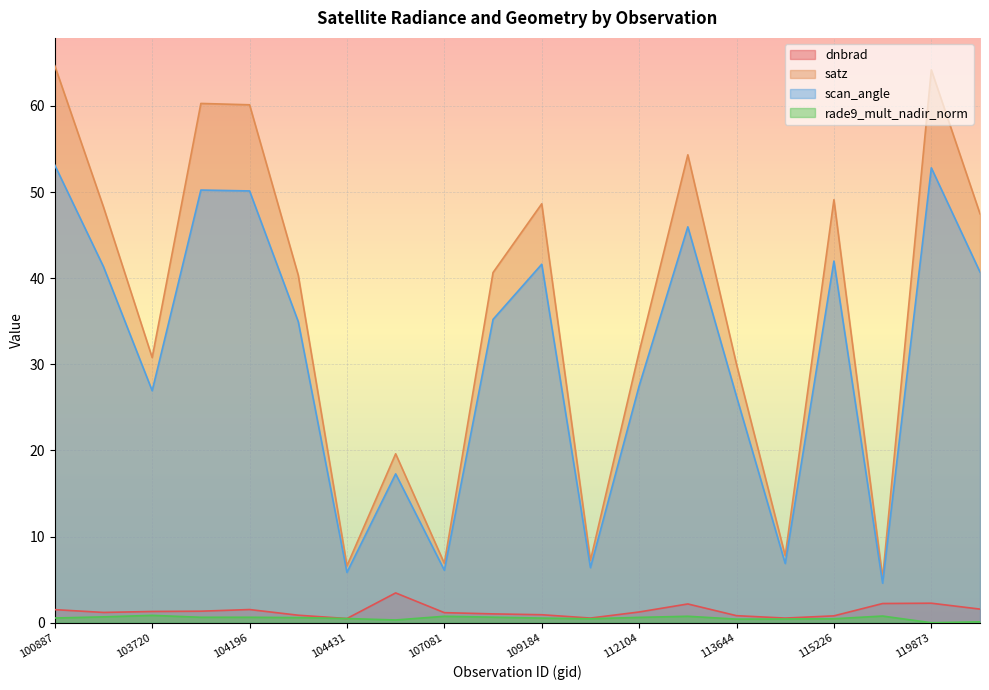

The rade9_mult_nadir_norm series shows -0.4 at 119873. True or false?

False